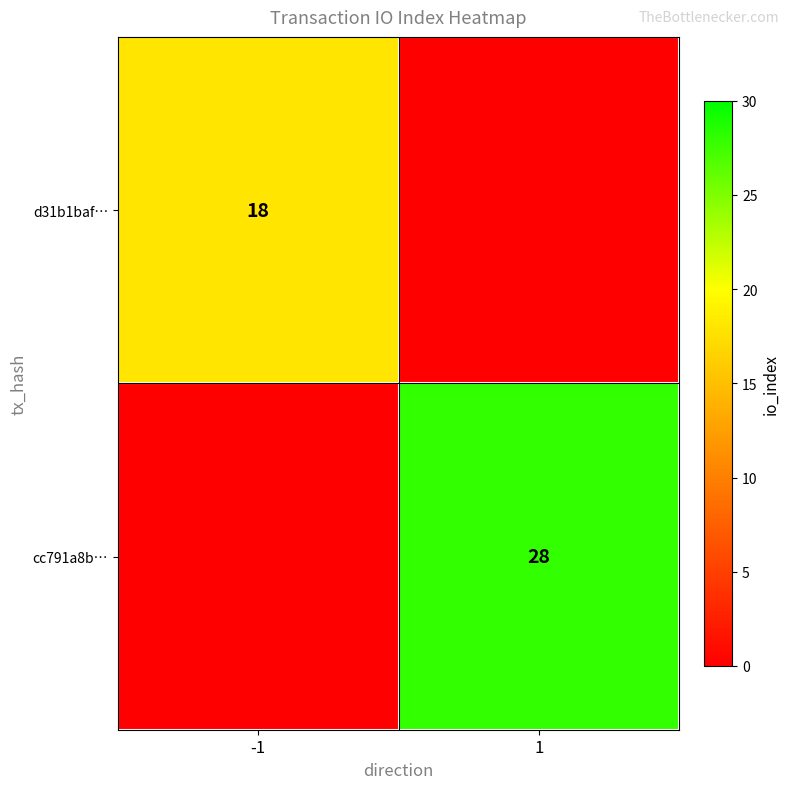

The cc791a8b… series shows 28 at 1. True or false?

True